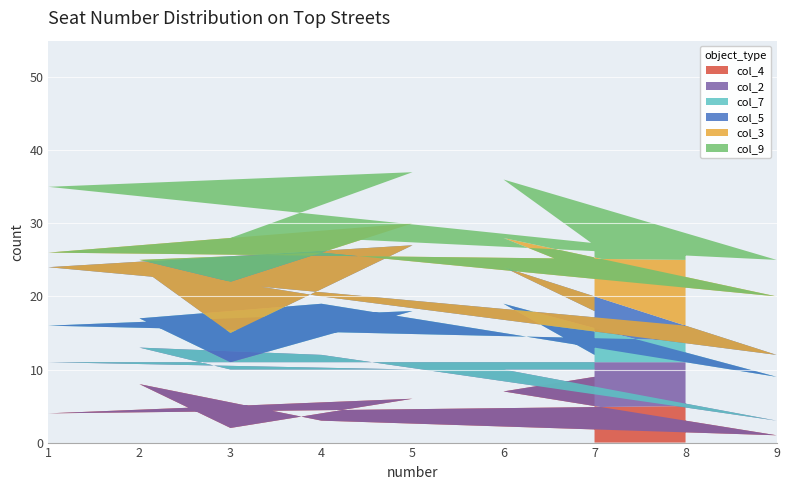

Reading left to right, transcribe all the data shown in this chart.

col_4: 9	7	1	3	8	2	6	4	5
col_2: 1	3	2	9	5	8	4	7	6
col_7: 2	9	6	7	4	1	8	5	3
col_5: 6	5	3	1	7	4	9	8	2
col_3: 5	4	8	6	1	7	3	2	9
col_9: 4	8	5	2	3	6	7	9	1